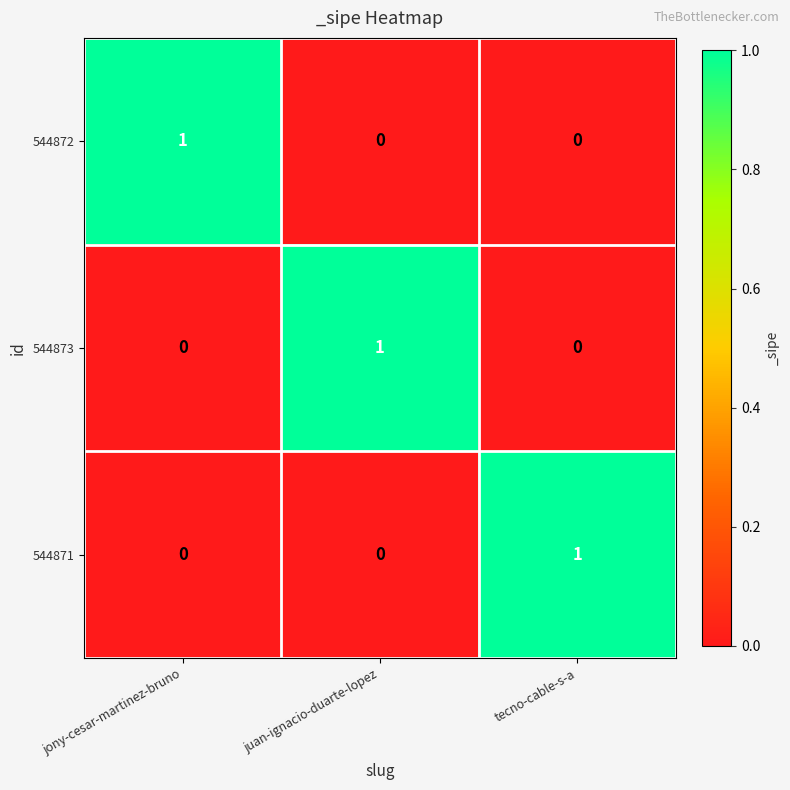

Reading left to right, transcribe all the data shown in this chart.

544872: 1	0	0
544873: 0	1	0
544871: 0	0	1